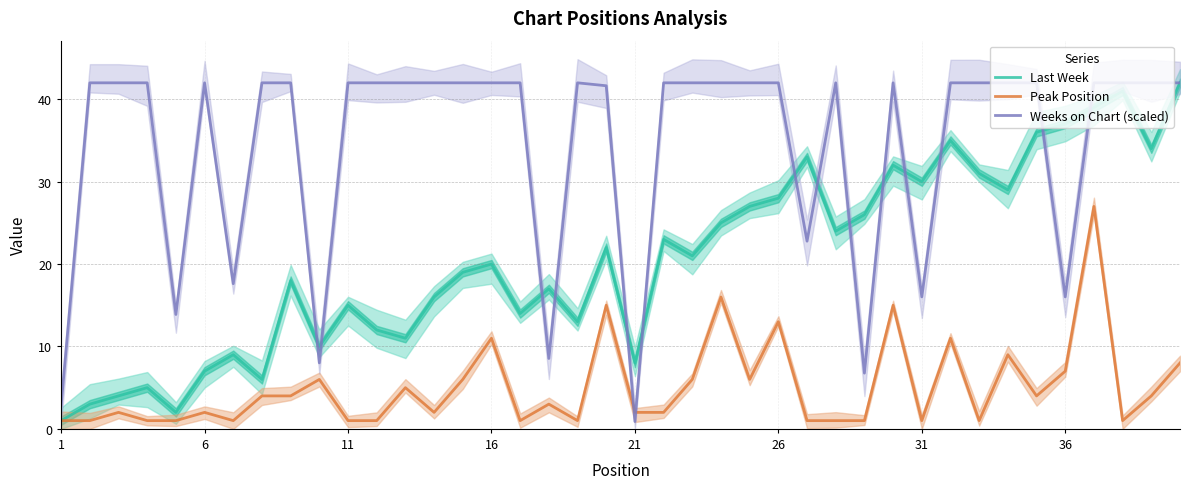

How many lines are shown in the chart?

3